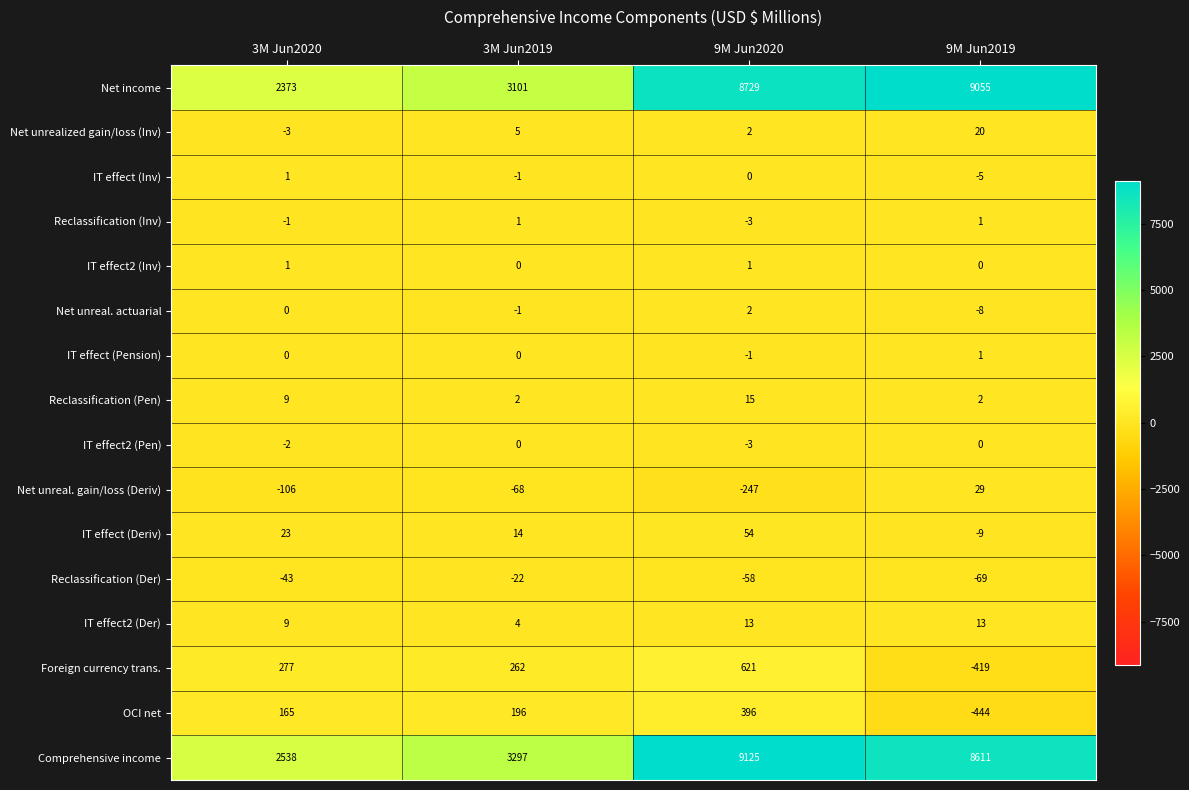

What is the spread (max minus min) of values at 3M Jun2019?

3365